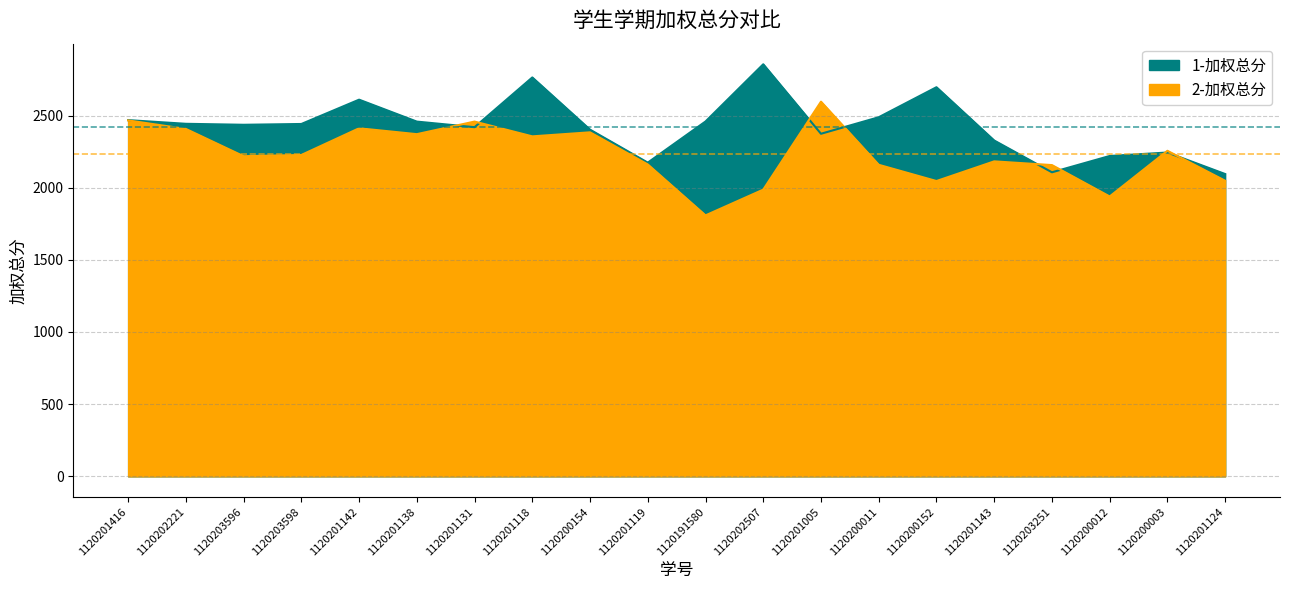

Reading left to right, list all the values displayed in this chart.

1-加权总分: 2468.0	2442.5	2435.8	2441.2	2609.8	2457.8	2419.0	2763.8	2402.0	2173.5	2458.5	2855.0	2373.5	2488.0	2696.0	2326.8	2106.5	2219.5	2243.5	2094.5
2-加权总分: 2466.0	2407.0	2218.0	2226.5	2411.5	2370.8	2458.0	2355.5	2383.5	2161.0	1808.0	1986.5	2596.0	2158.5	2046.0	2182.2	2156.5	1939.0	2255.5	2048.0